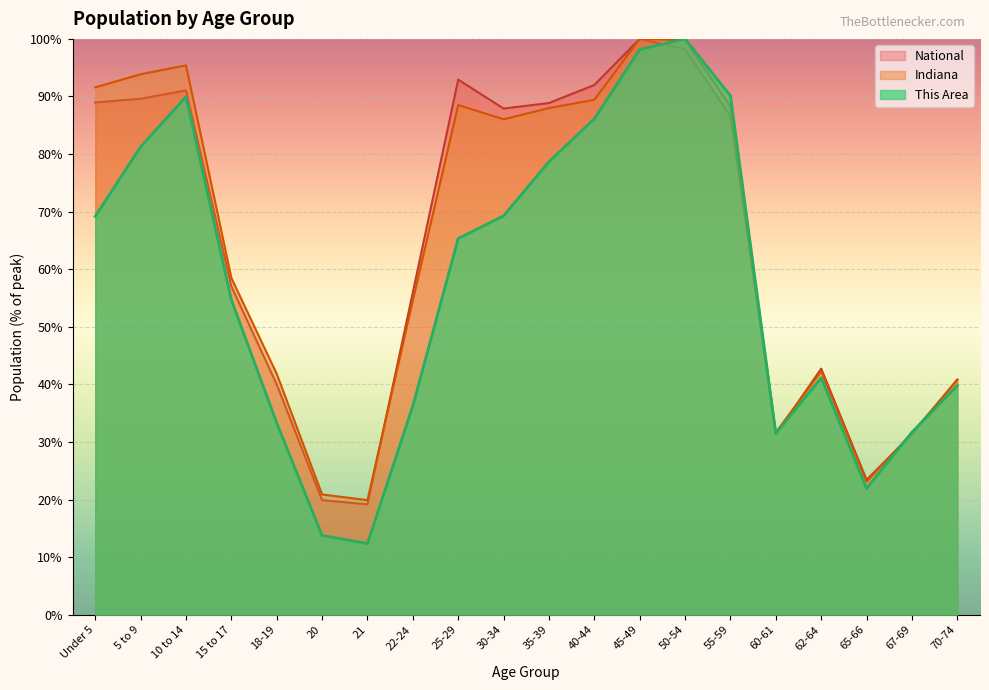

Does the chart display data point markers on the line(s)?

No